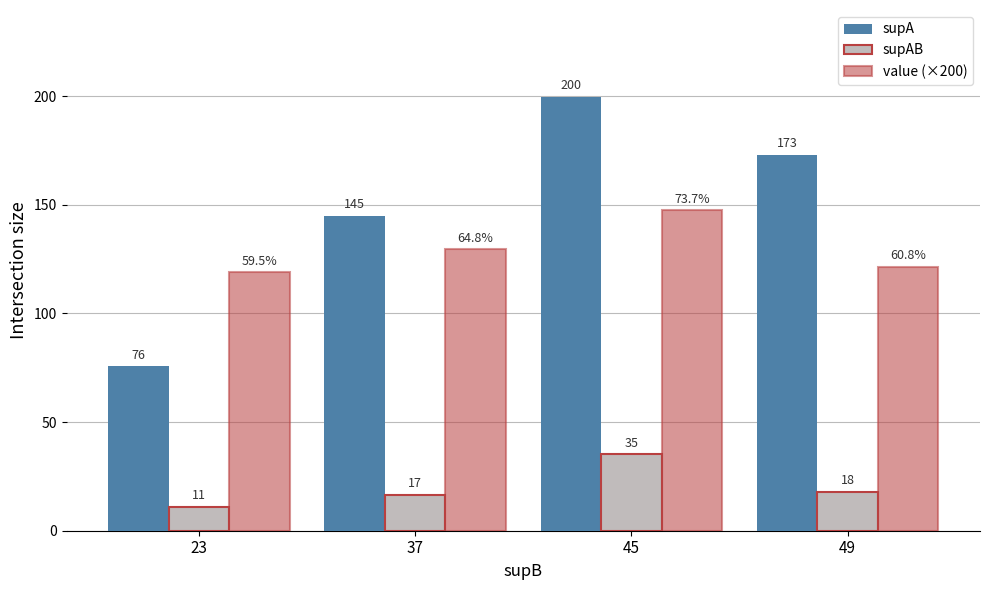

What are all the series names shown in the legend?

supA, supAB, value (×200)